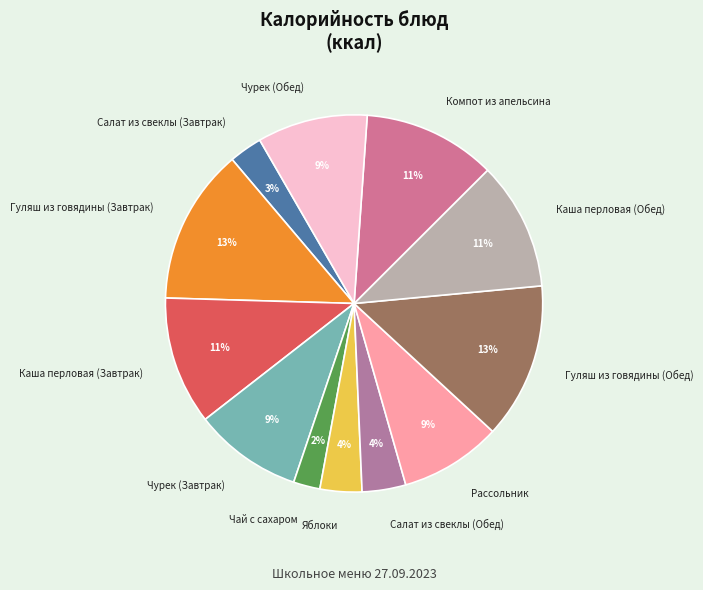

To the nearest percent, what percentage of the pie is Рассольник?

9%